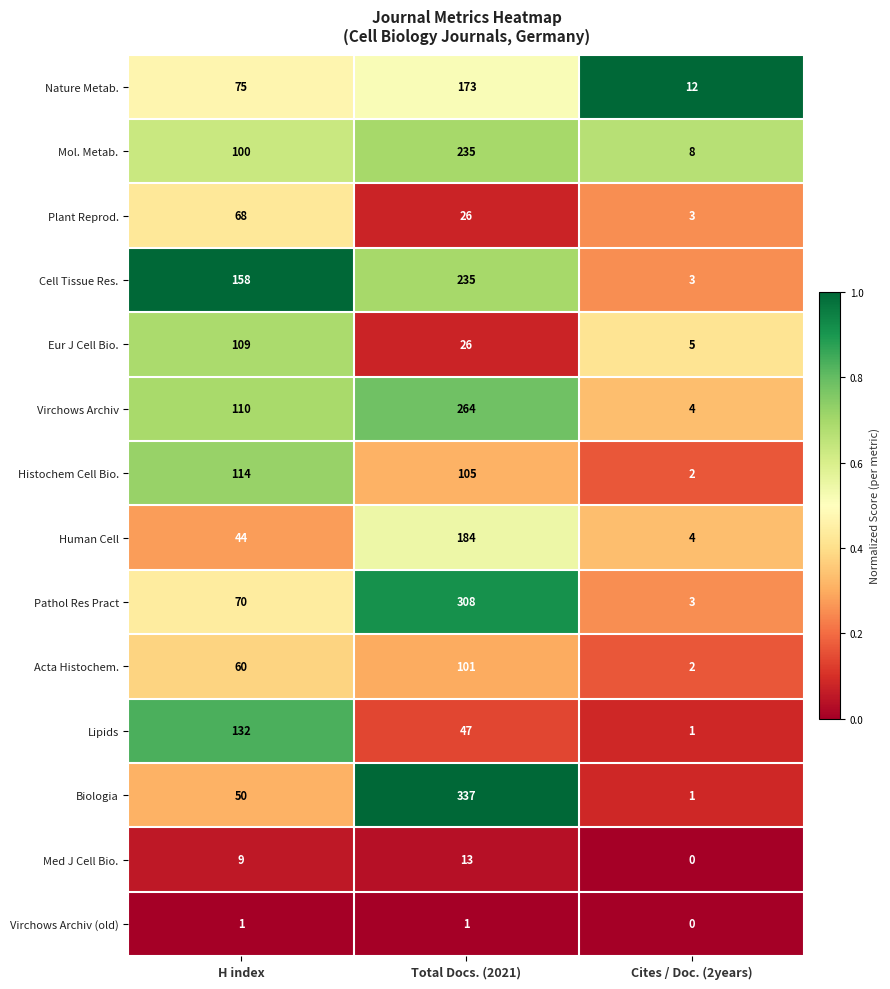

What is the greatest value displayed?

337